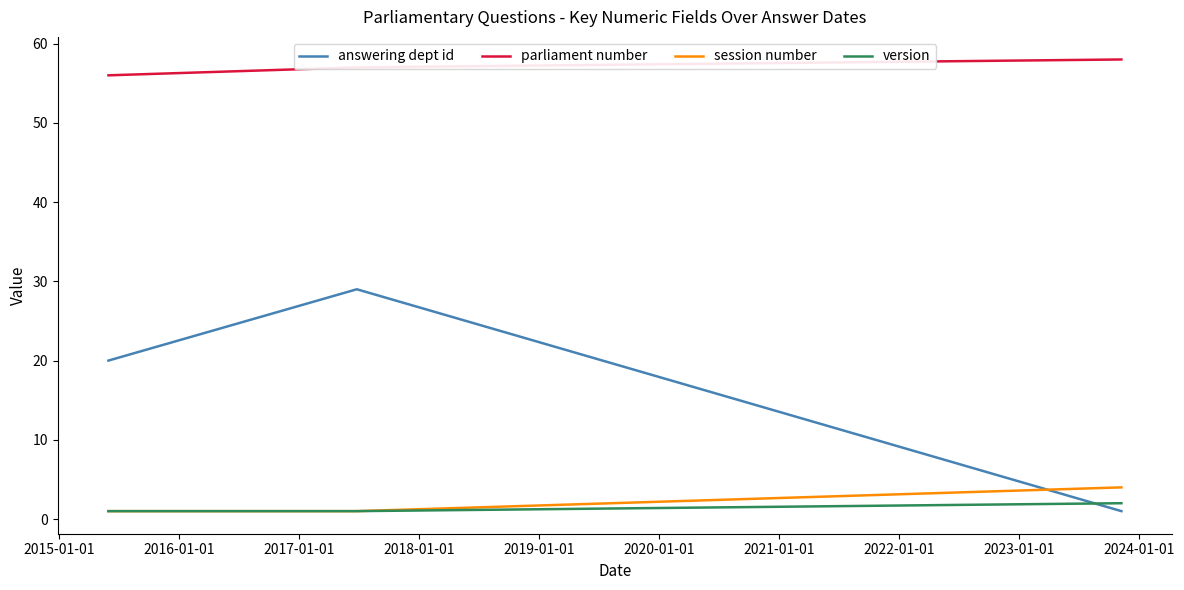

Is the value of version at 2018-01-01 greater than the value of session number at 2014-01-01?

Yes